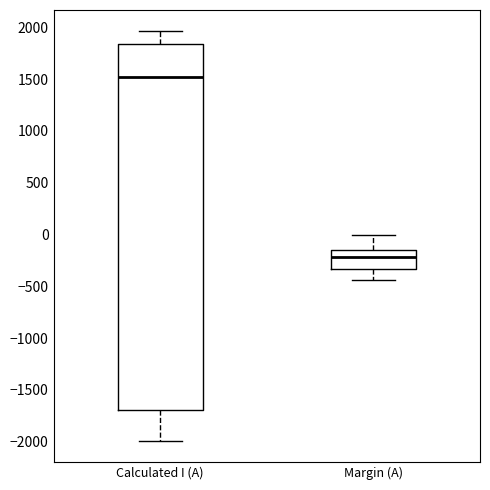

Reading left to right, transcribe this box plot: for each box, give where its median line is, the range the box spans, and where its two whiskers end, as read against the y-axis. The values are not printed on the chart, so give them approximately, as read against the axis.

Calculated I (A): median 1500, box -1700 to 1850, whiskers -2000 to 1950
Margin (A): median -200, box -350 to -150, whiskers -450 to 0